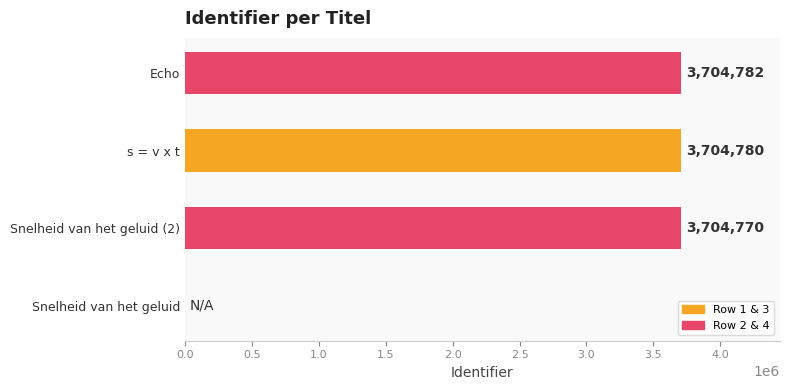

Where is the data nearest to the value 1852391?

Snelheid van het geluid (2)